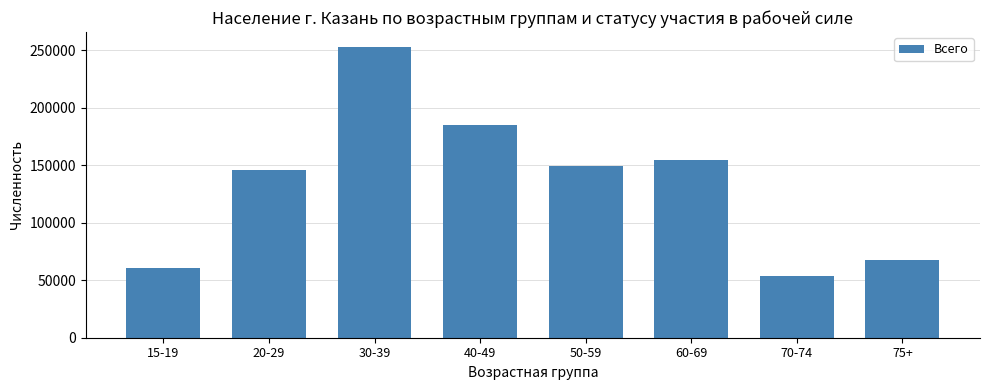

What is the change in value from 15-19 to 50-59?

+89470